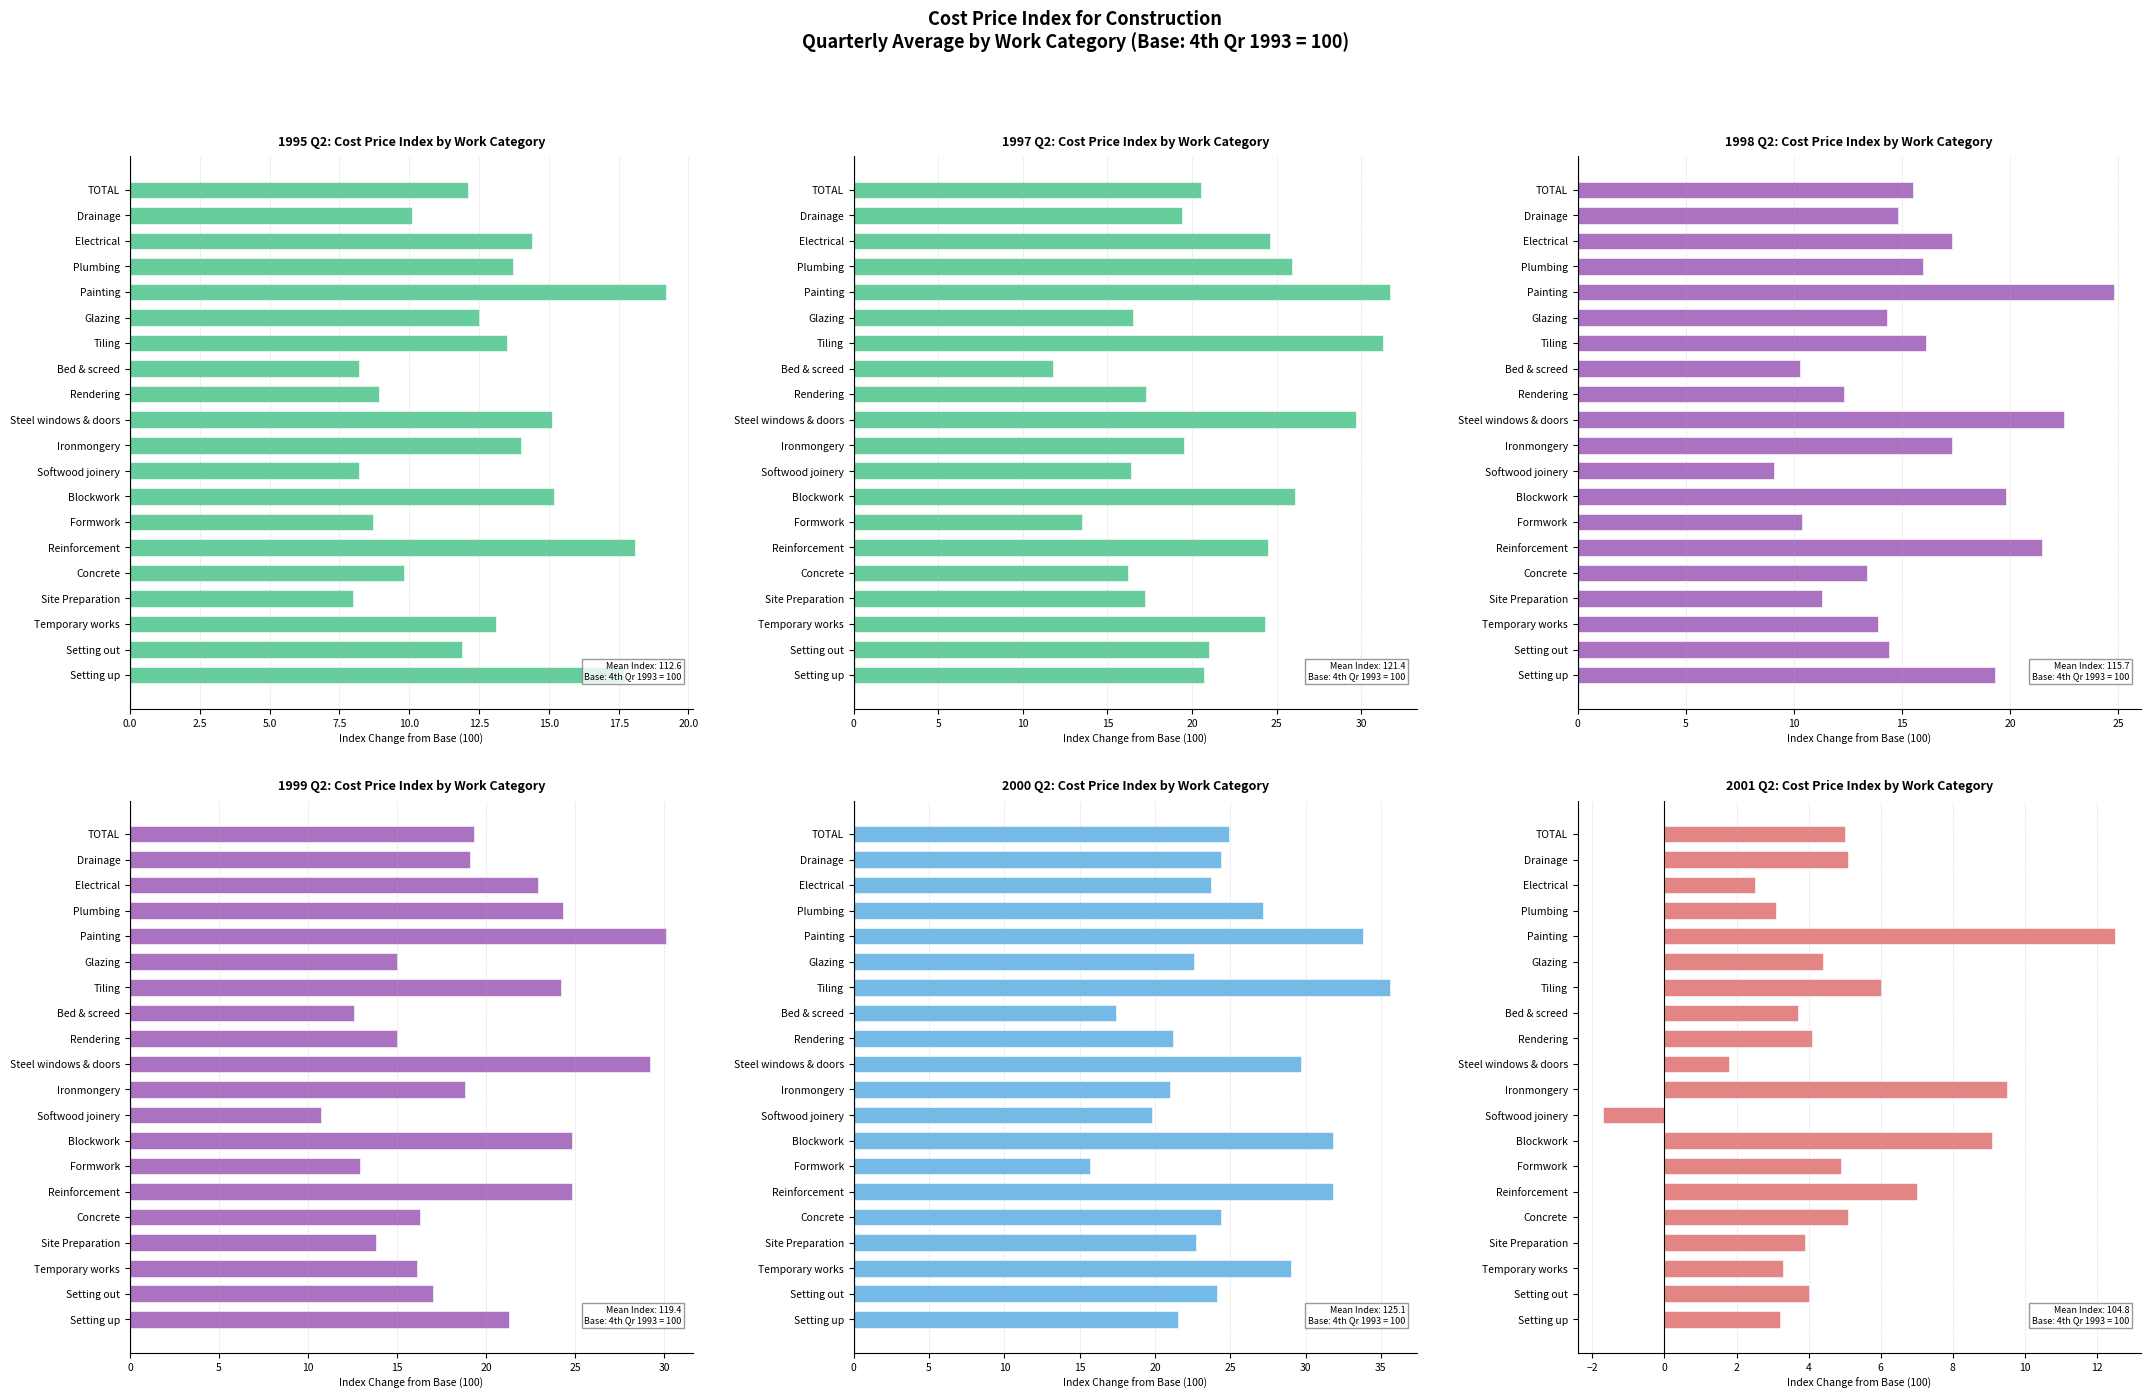

True or false: 1998 Q2 (col_18) has a value of 5.1 at Steel windows & doors.

False